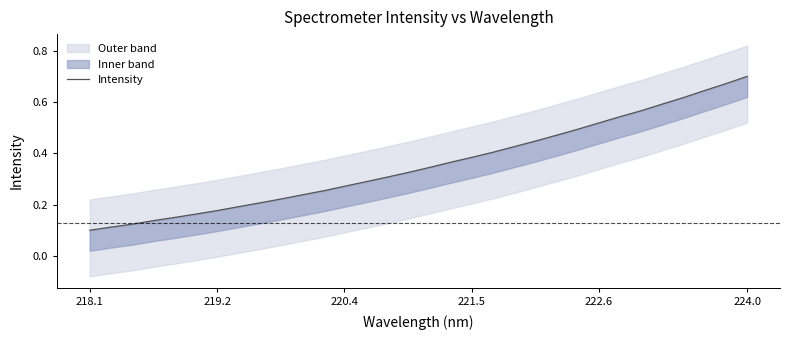

How many data points does each series have?

32